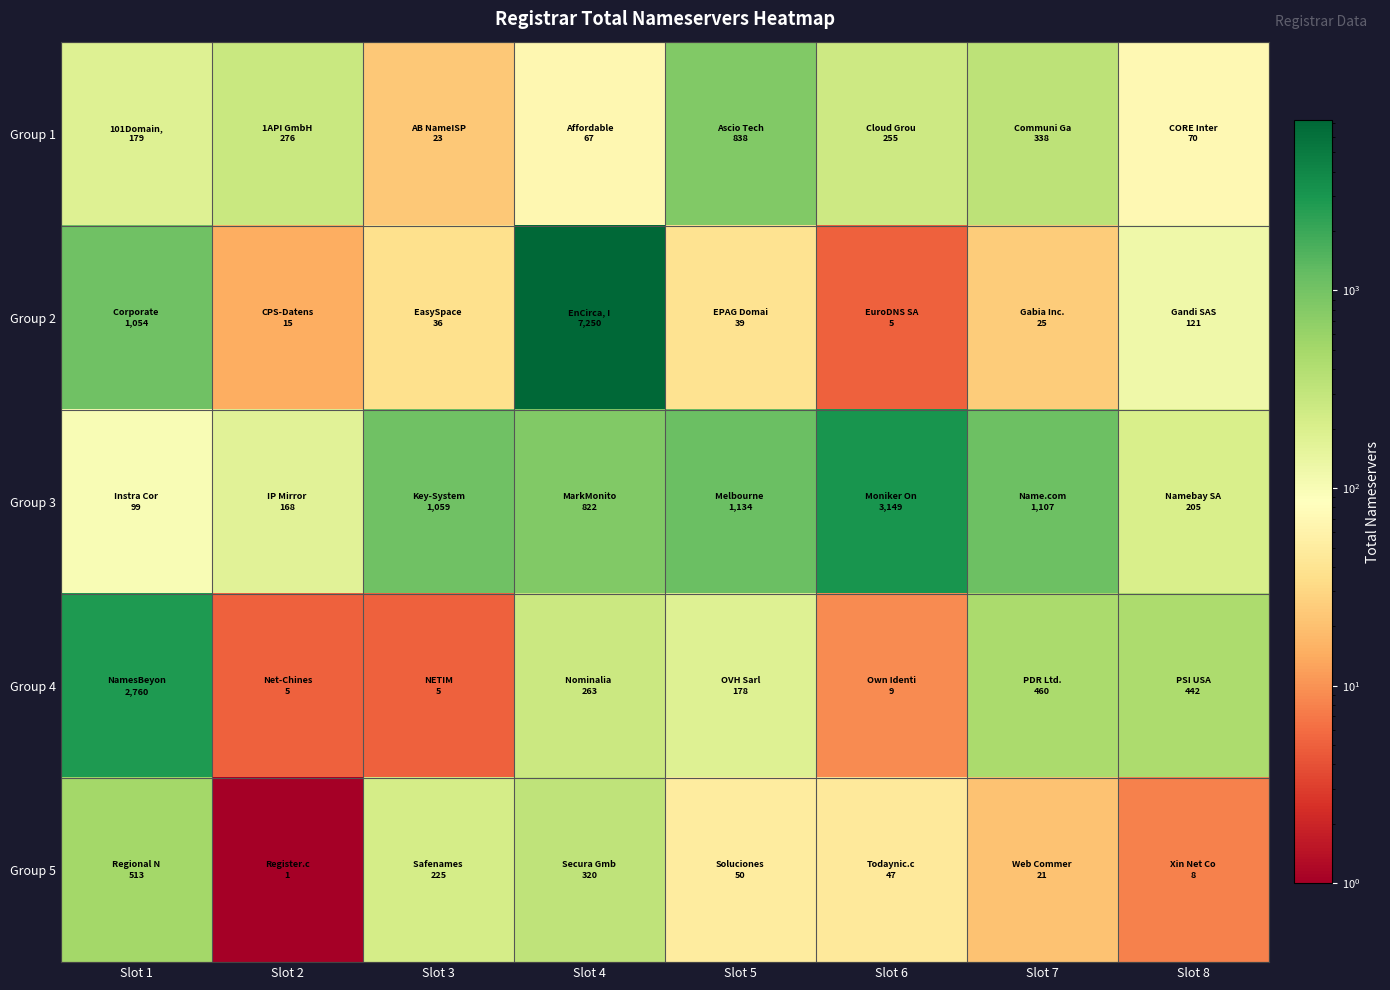

What is the smallest value displayed?

1